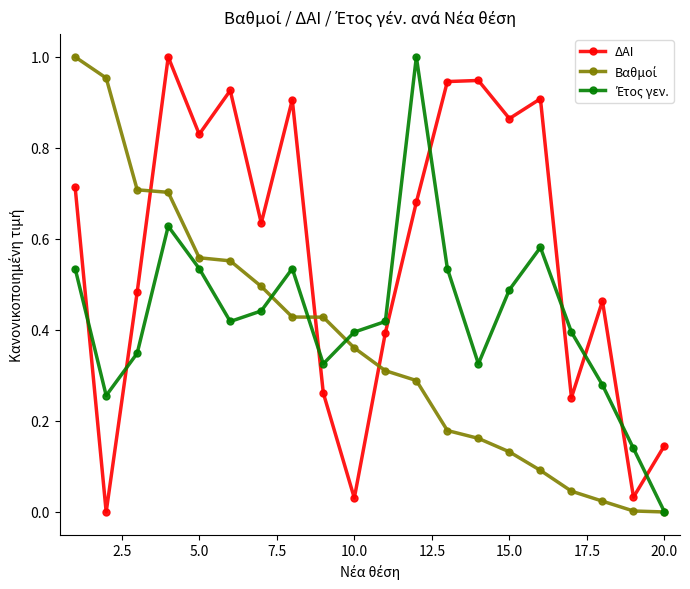

Which series has the largest total across all categories?

ΔΑΙ